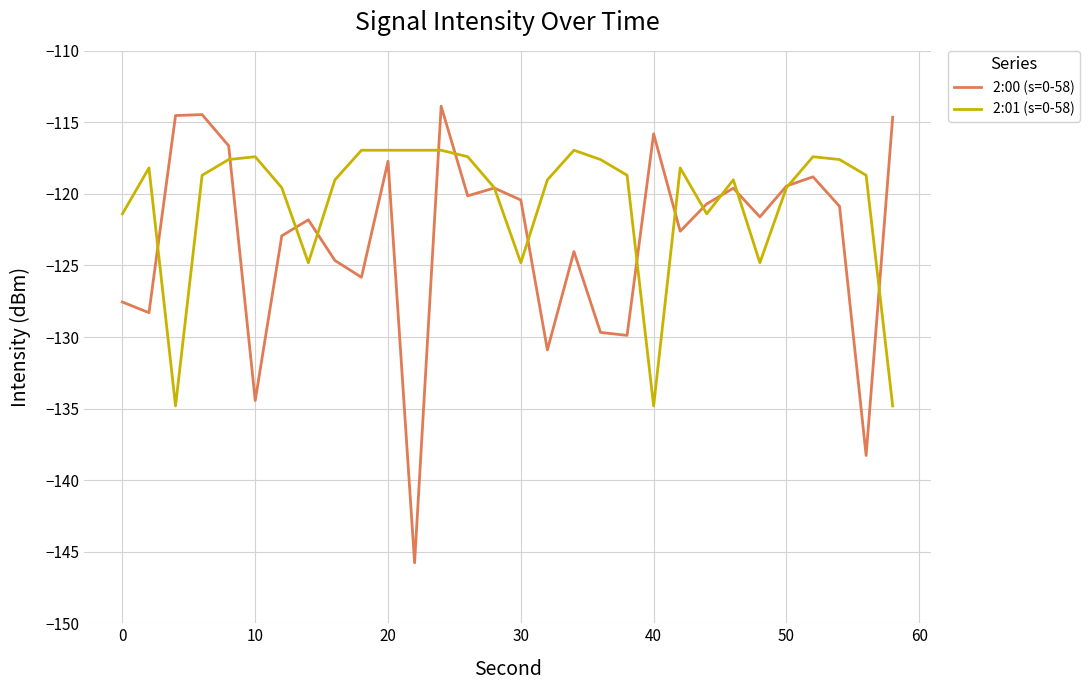

Which series has the largest total across all categories?

2:01 (s=0-58)